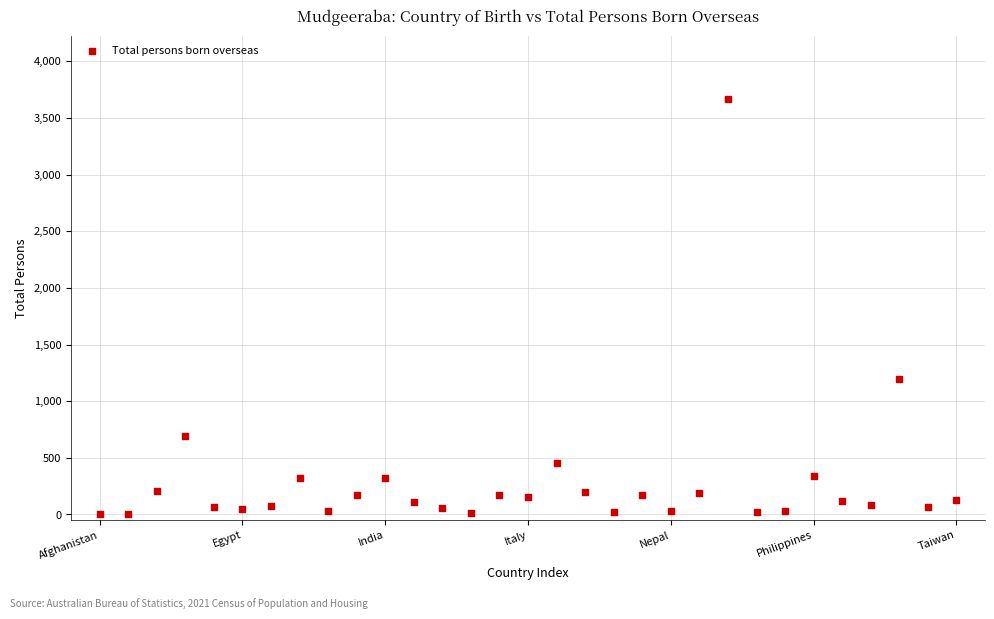

What Y value in the scatter plot is closest to 1835?

1195